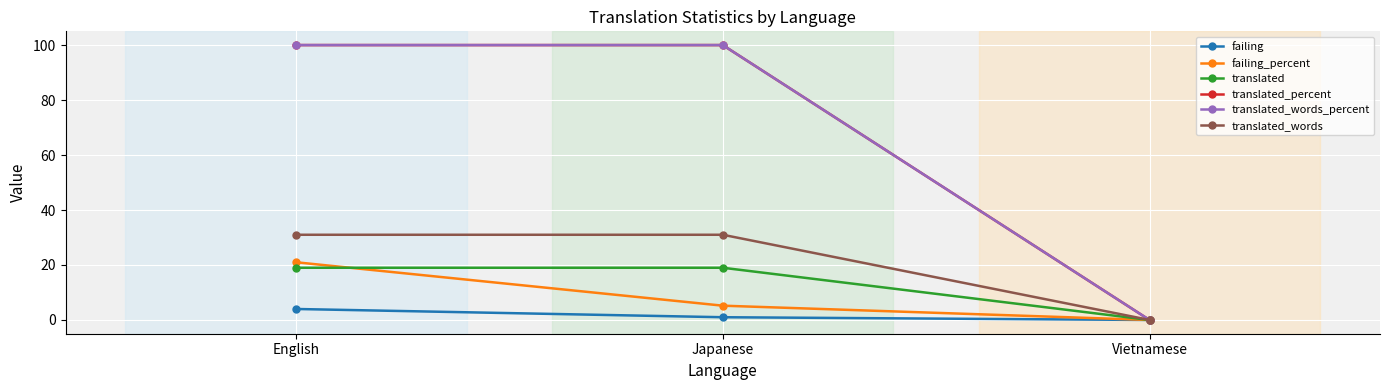

At how many categories does at least one series exceed 45?

2